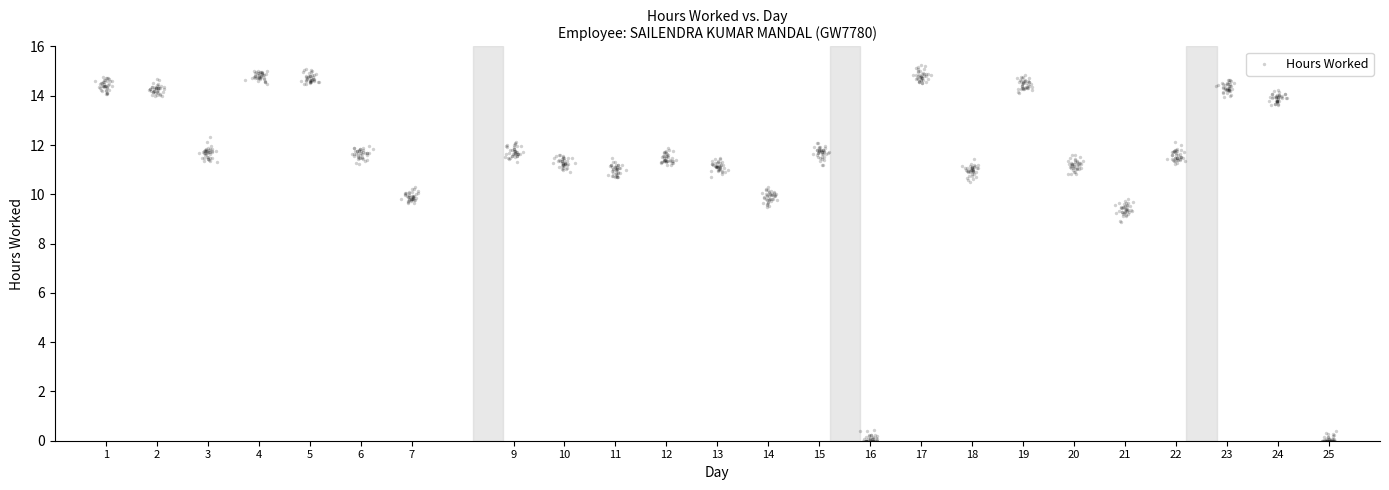

What is the range of Y values (max minus min)?

15.3